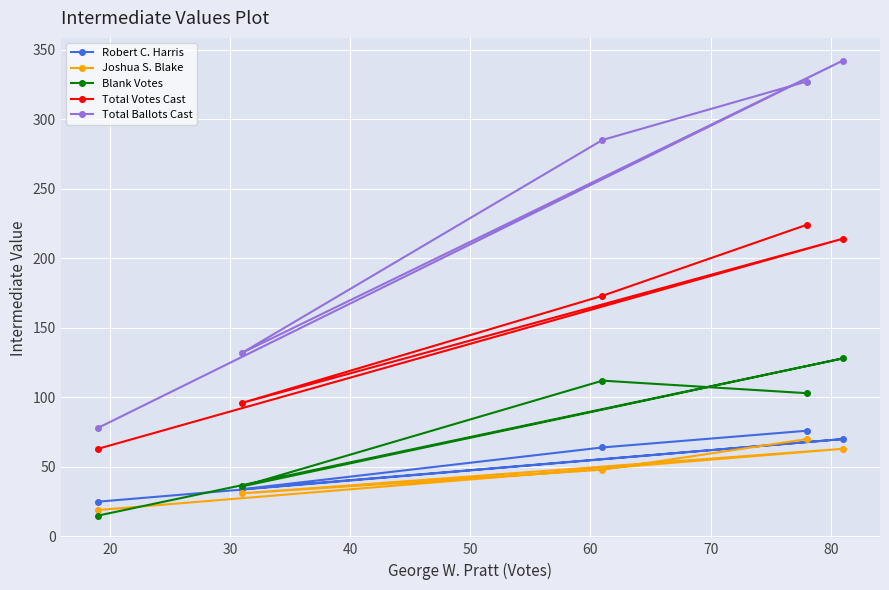

What are all the series names shown in the legend?

Robert C. Harris, Joshua S. Blake, Blank Votes, Total Votes Cast, Total Ballots Cast